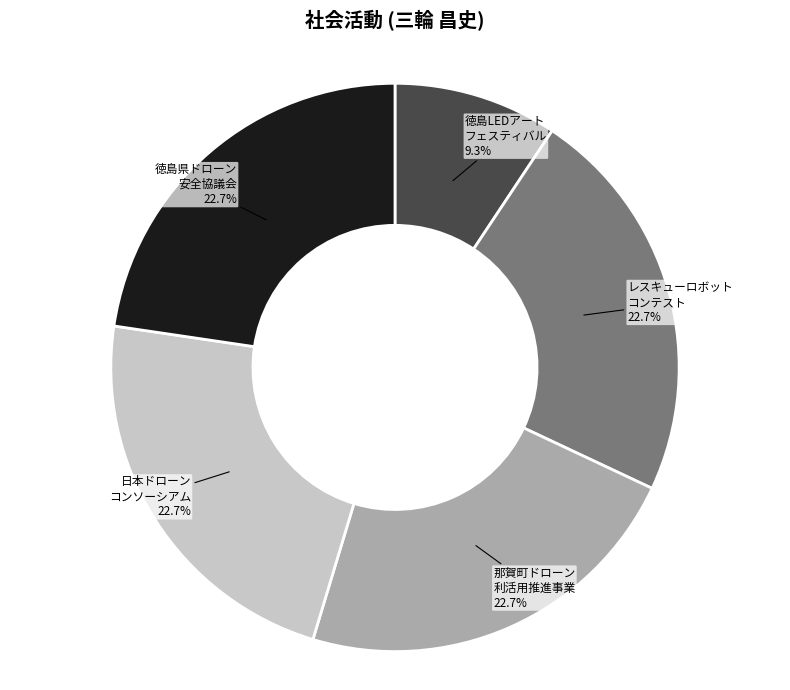

Is there a majority slice in this chart?

No